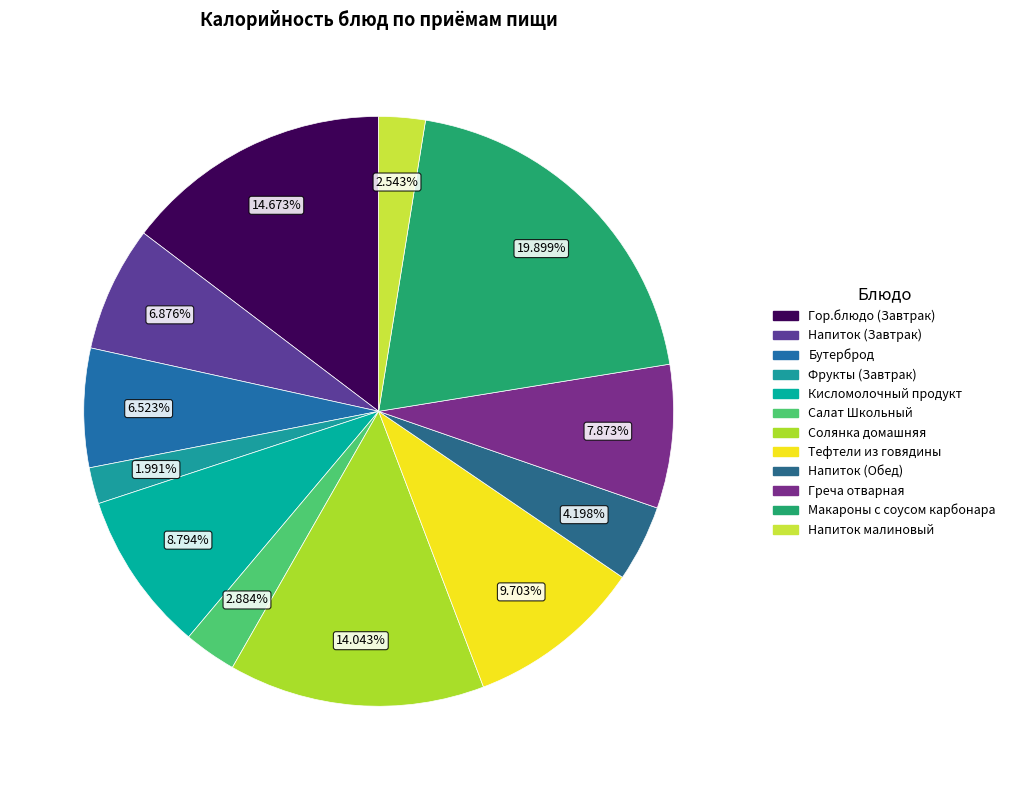

Does Кисломолочный продукт represent more than half of the total?

No